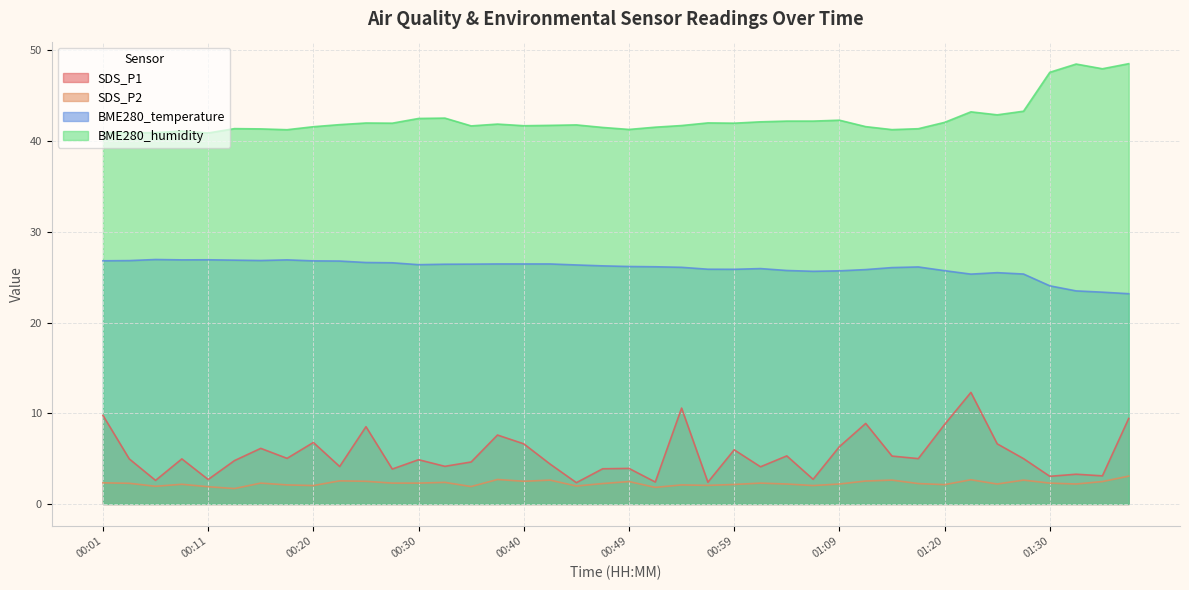

List the series in order of their peak value, highest first.

BME280_humidity, BME280_temperature, SDS_P1, SDS_P2